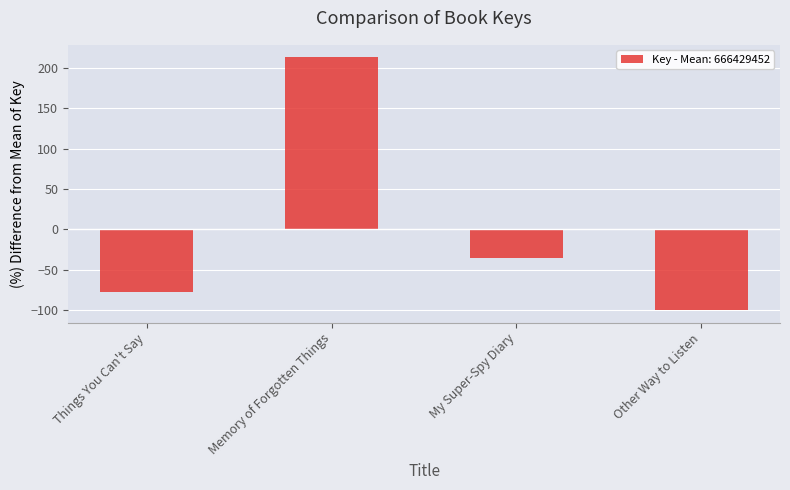

What is the difference between the maximum and minimum values?

313.0